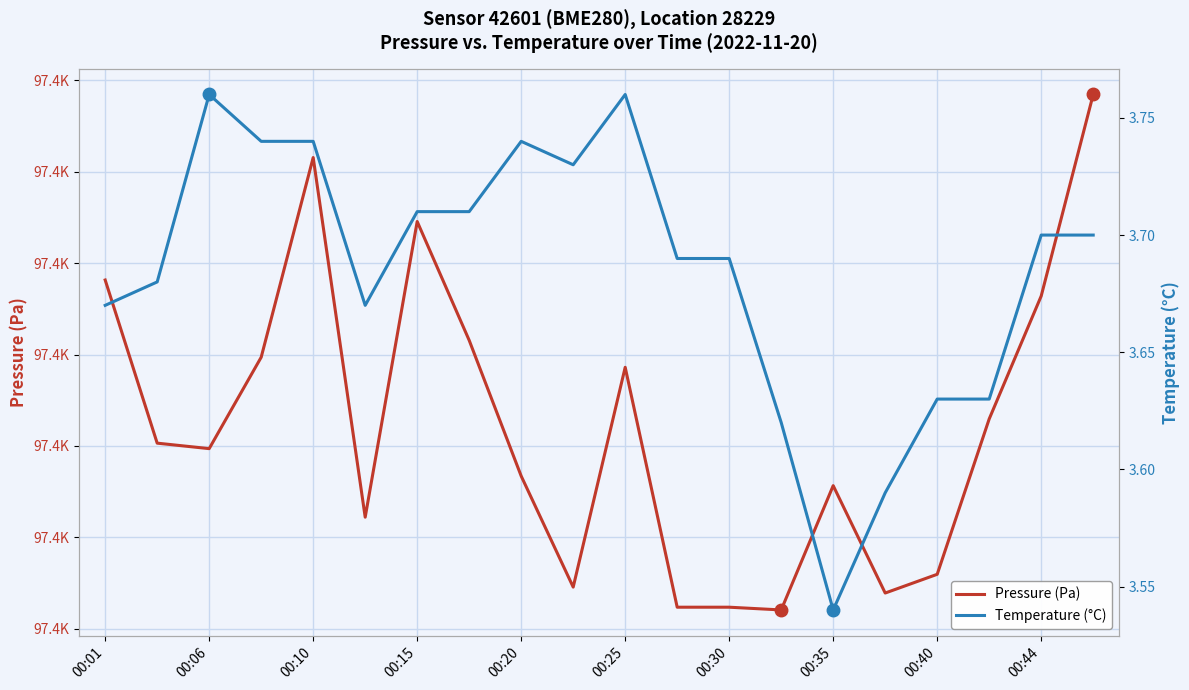

Which series has the largest total across all categories?

Pressure (Pa)